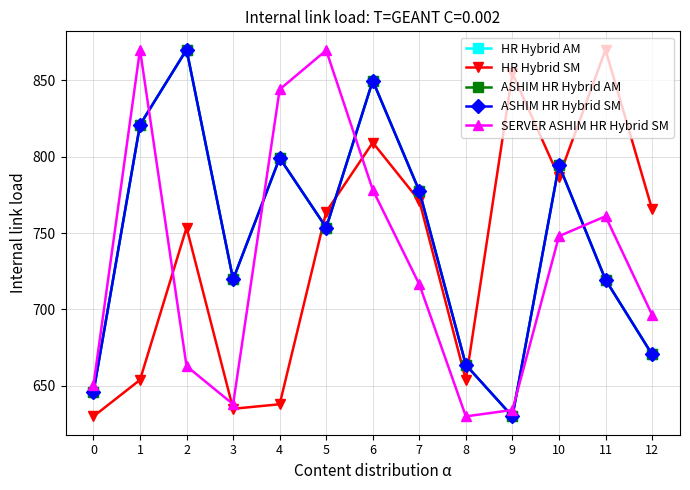

What is the sum of the SERVER ASHIM HR Hybrid SM values at 9 and 8?

1264.2